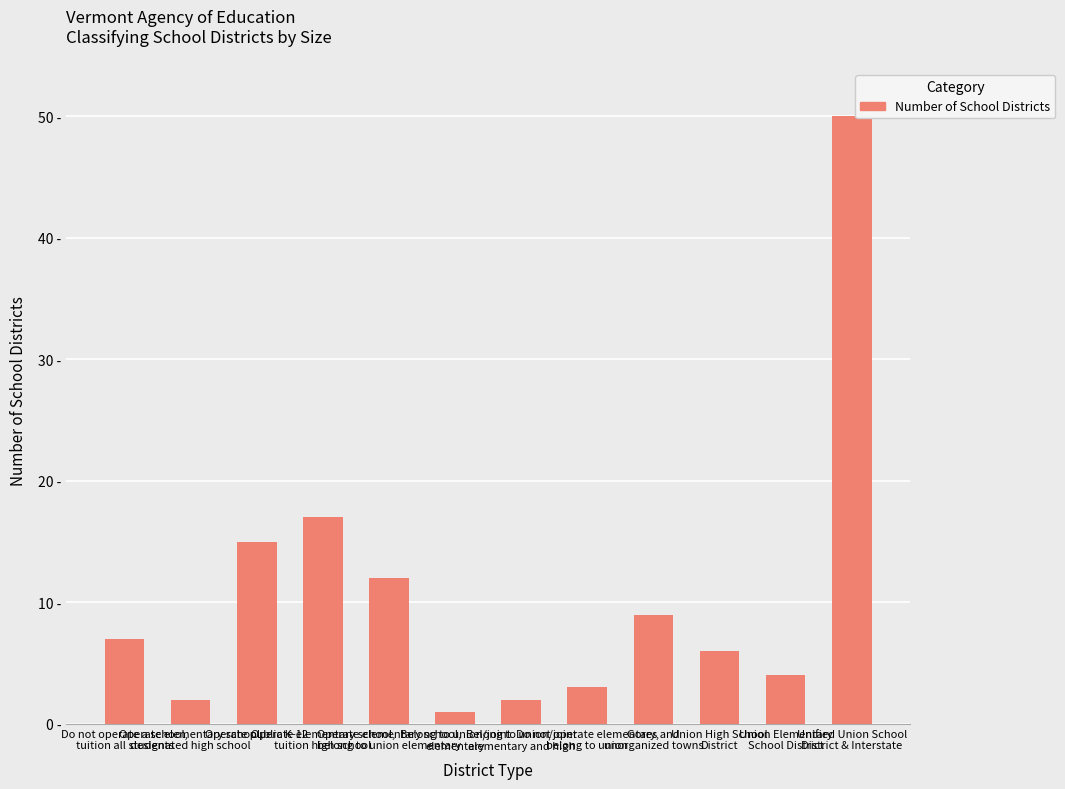

Does the chart contain any negative values?

No